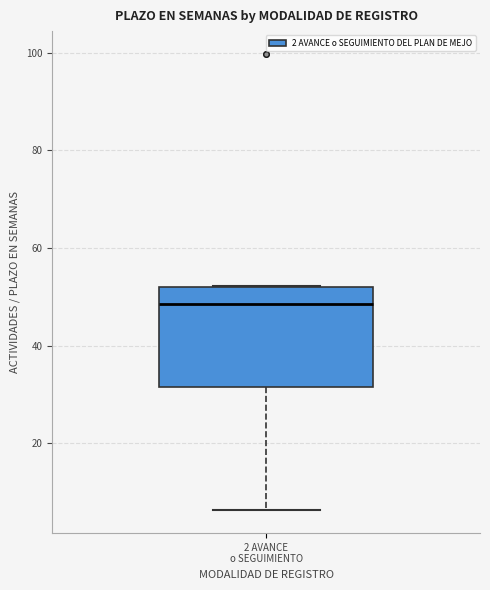

Read this box plot against the y-axis: the position of the median line, the range covered by the box, and the ends of both whiskers. The values are not printed on the chart, so give them approximately, as read against the axis.

median 48, box 32 to 52, whiskers 6 to 52